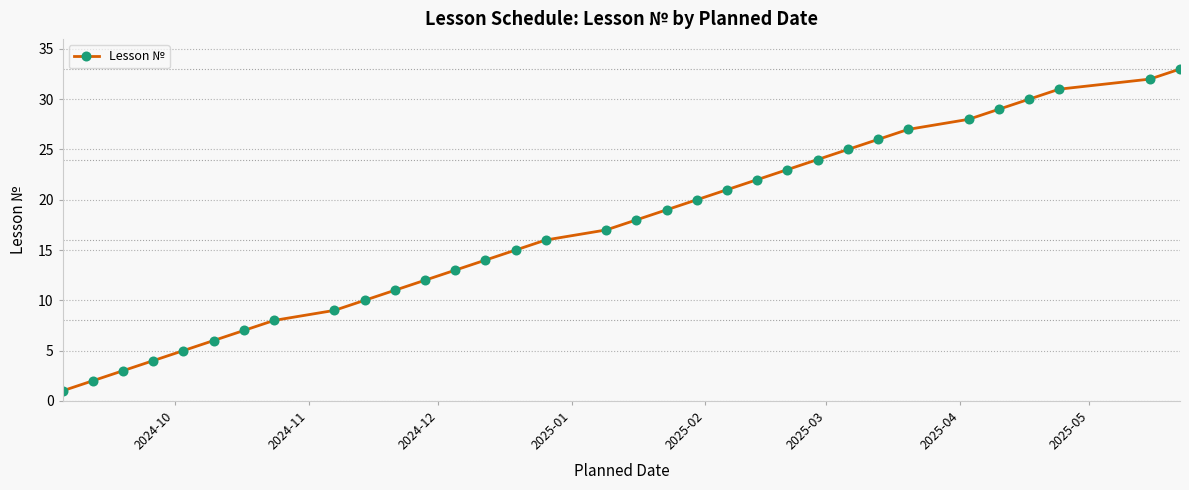

What is the maximum value shown in the chart?

33